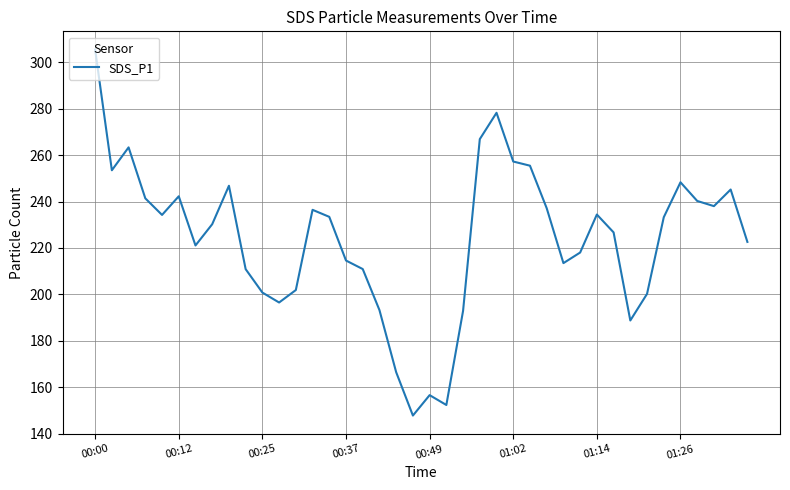

What is the difference between the maximum and minimum values?

157.7